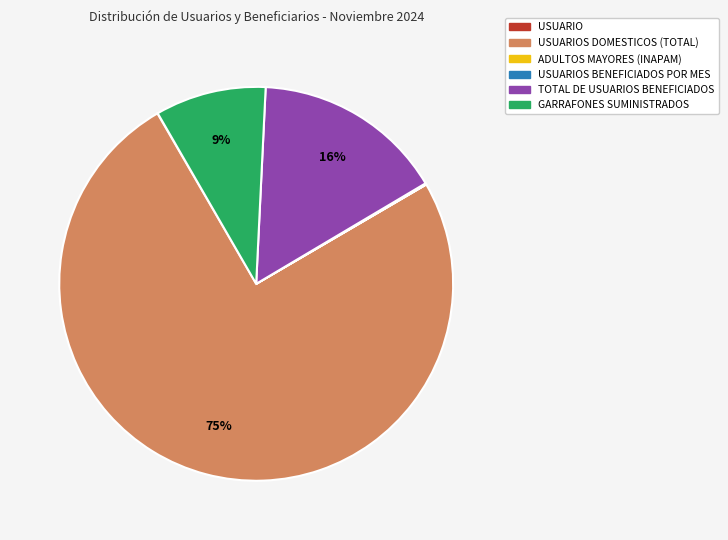

What percentage is the GARRAFONES SUMINISTRADOS slice, to the nearest percent?

9%